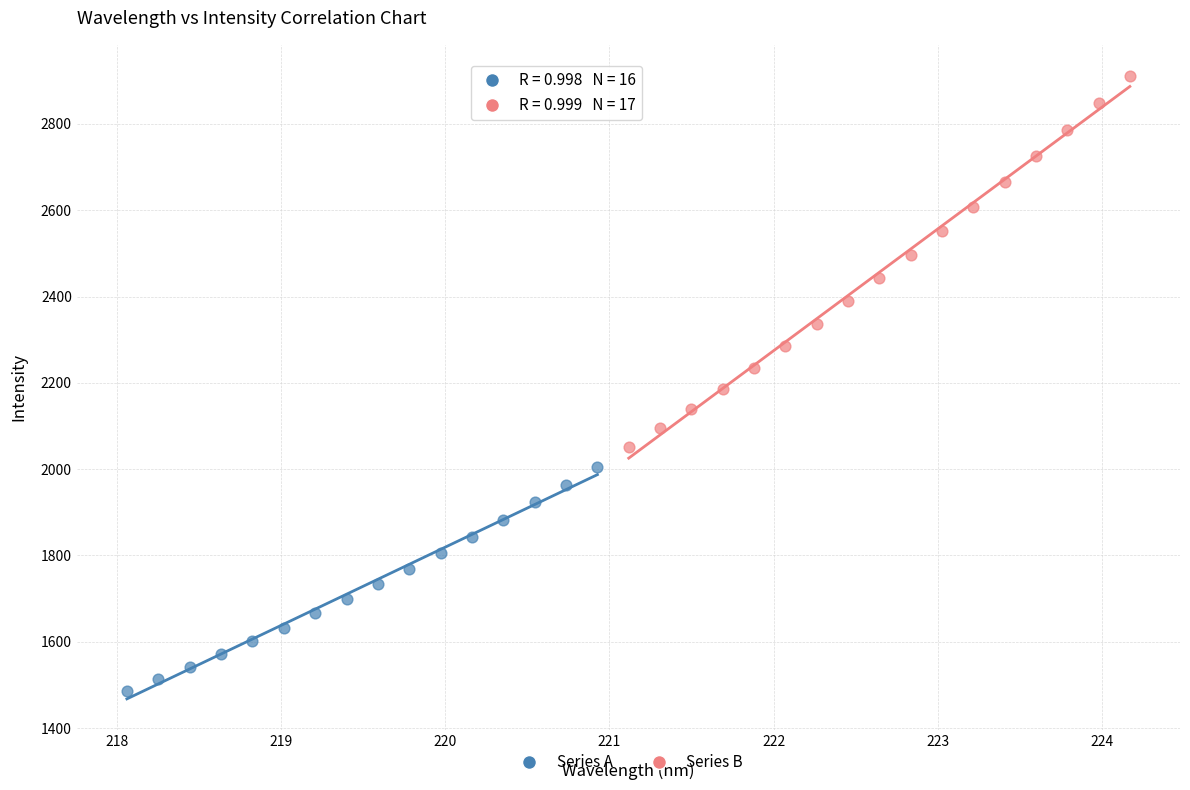

Which series reaches the maximum Y coordinate?

Series B